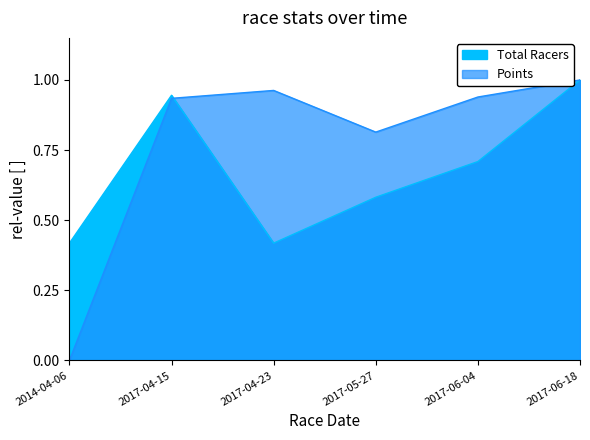

Which series has the largest total across all categories?

Points